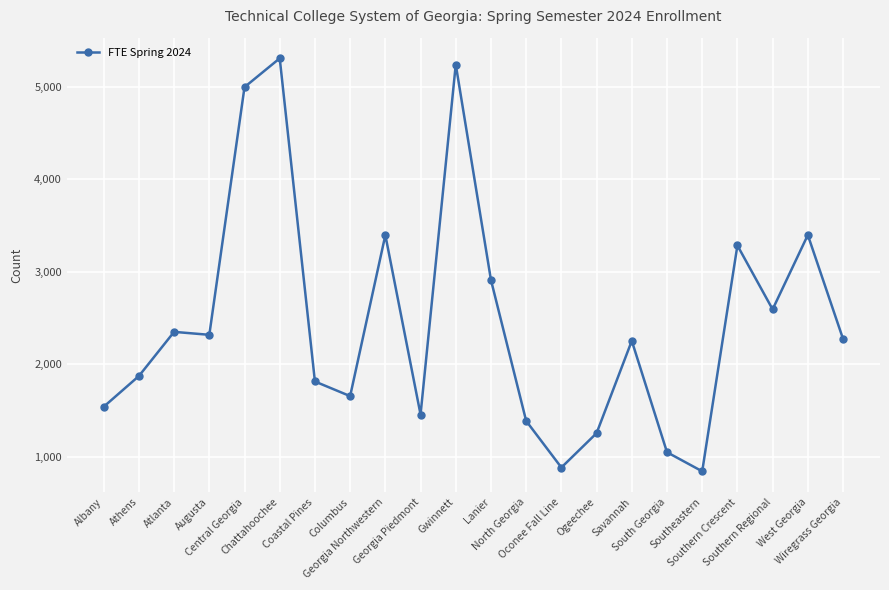

True or false: the data has more than 2 interior local peaks.

True